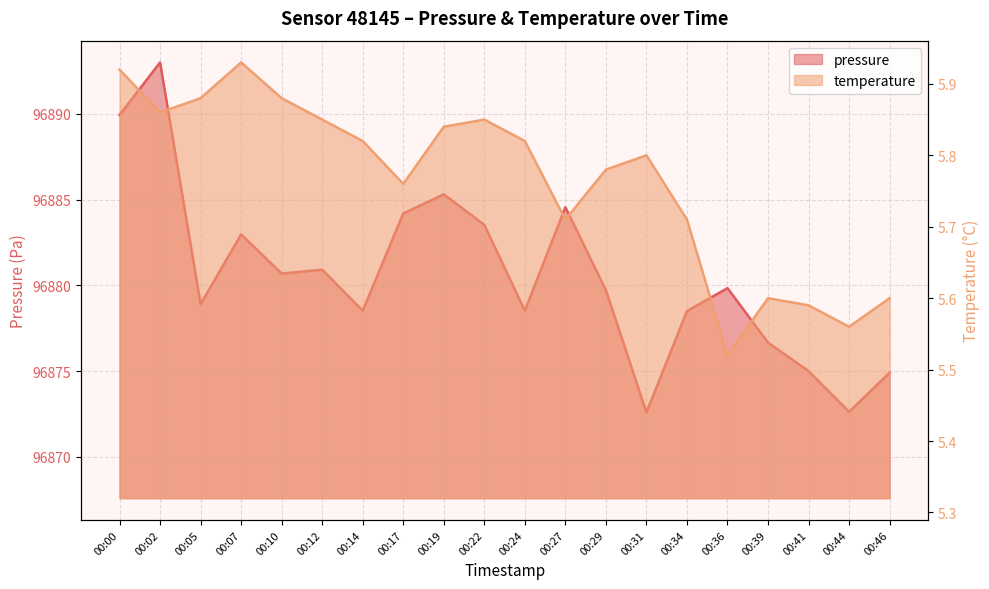

Reading left to right, what are all the values shown in this chart?

pressure: 96889.9	96893.0	96878.9	96883.0	96880.7	96880.9	96878.5	96884.2	96885.3	96883.5	96878.5	96884.6	96879.7	96872.6	96878.5	96879.8	96876.7	96875.0	96872.6	96874.9
temperature: 5.9	5.9	5.9	5.9	5.9	5.8	5.8	5.8	5.8	5.8	5.8	5.7	5.8	5.8	5.7	5.5	5.6	5.6	5.6	5.6